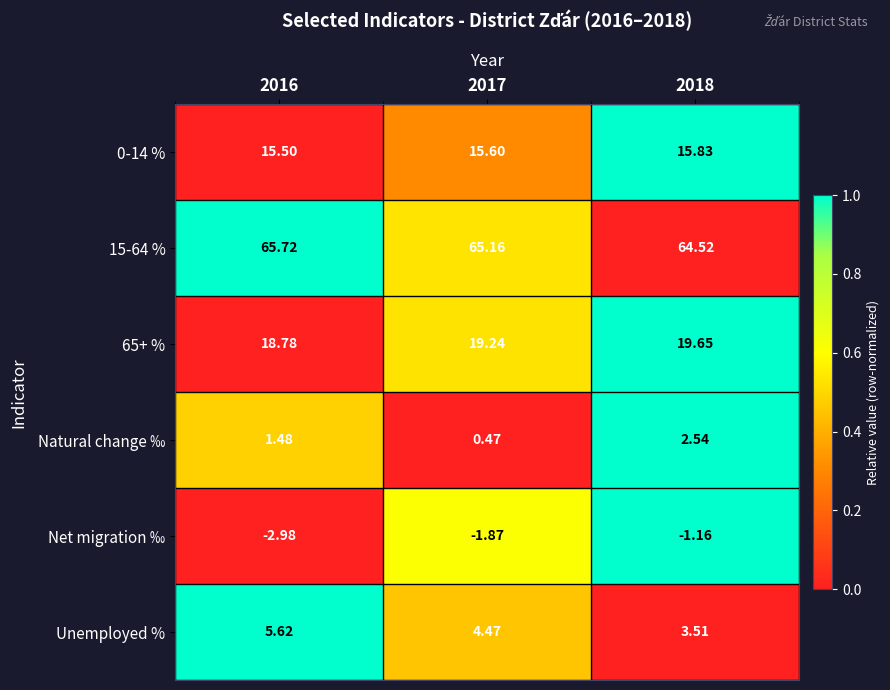

Which series has the widest spread of values?

Unemployed %